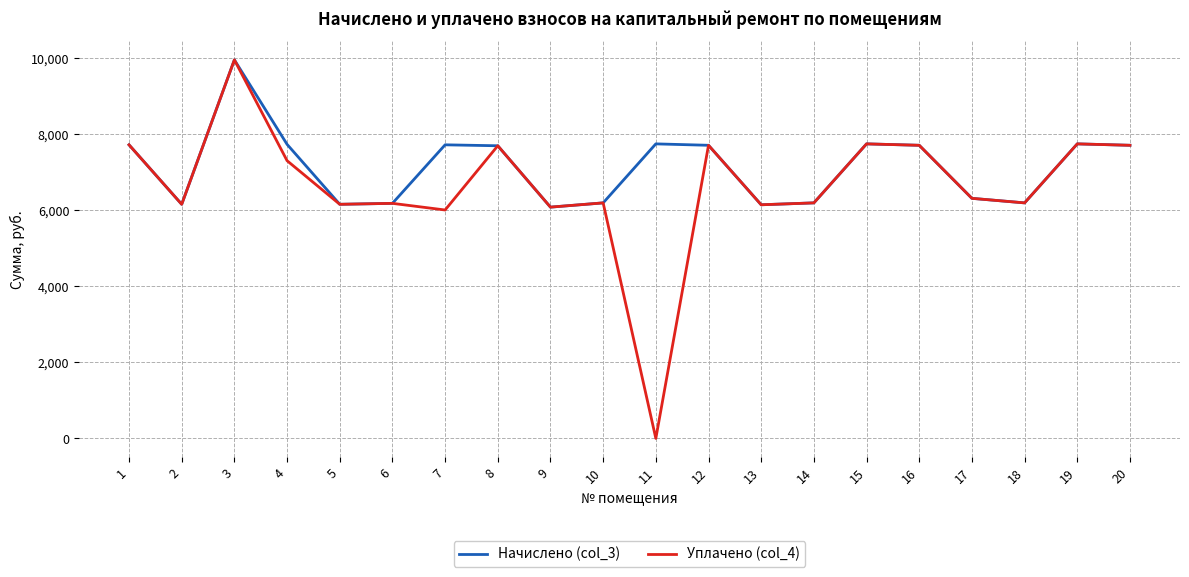

The value of Уплачено (col_4) at 15 is 7750.1. True or false?

True